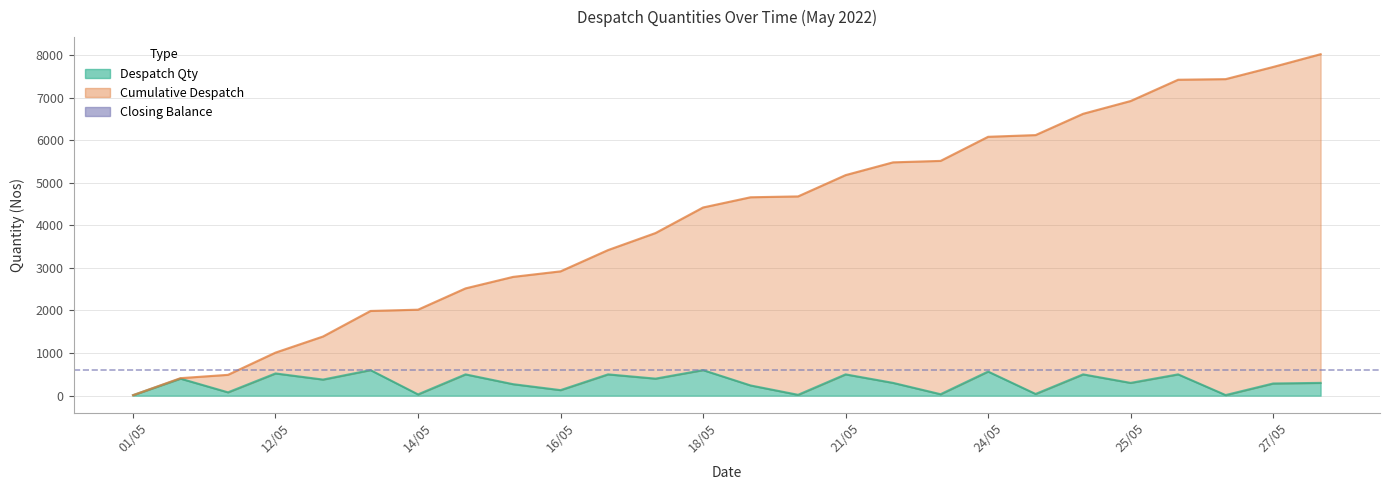

Between 14/05 and 22/05, which series saw the biggest shift?

Cumulative Despatch